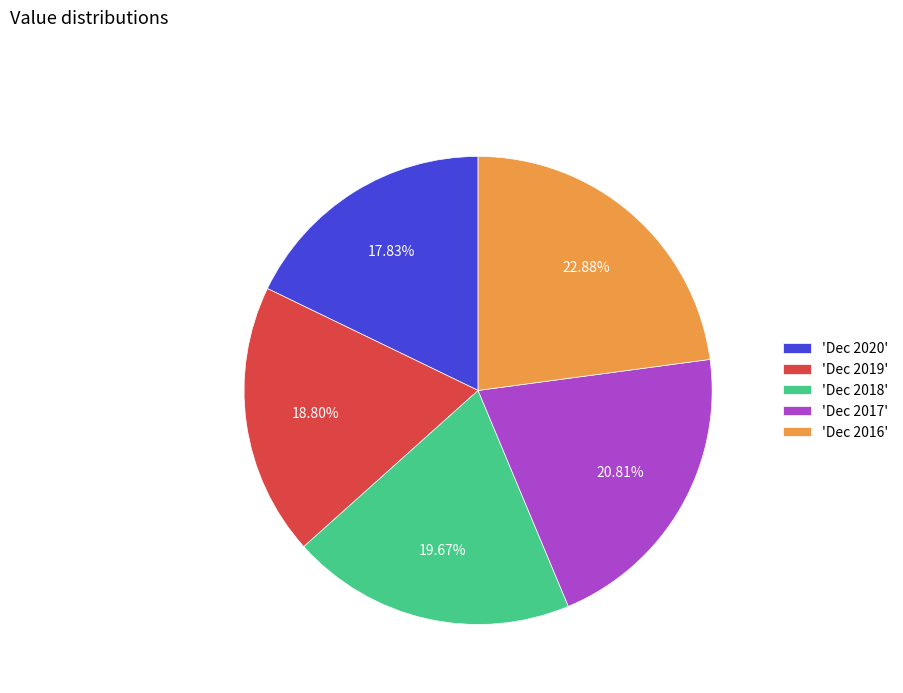

What is the ratio of the value at 'Dec 2019' to the value at 'Dec 2017'?

0.9